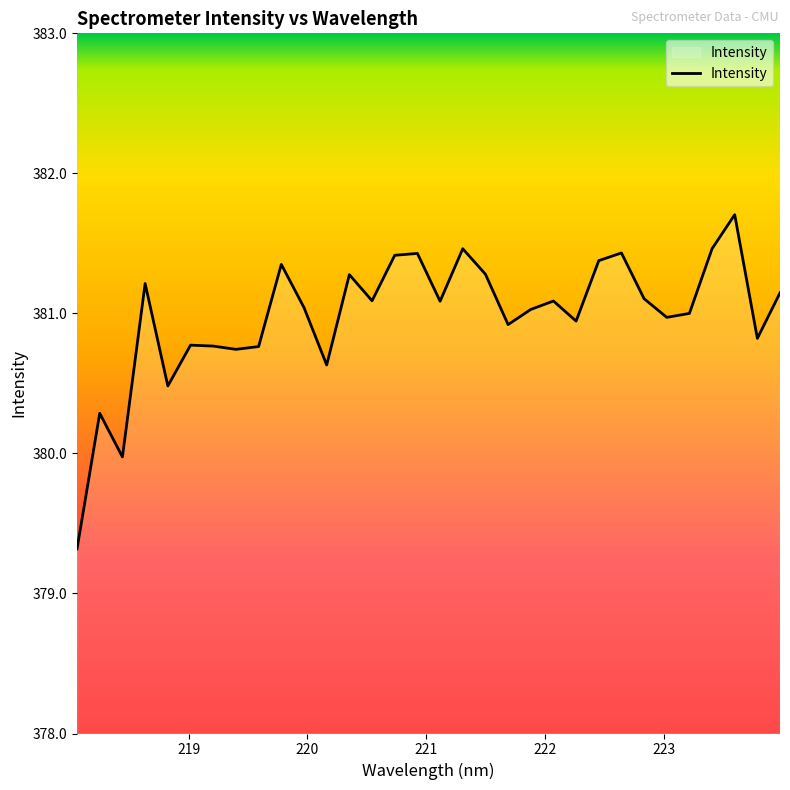

What is the minimum value shown in the chart?

379.3